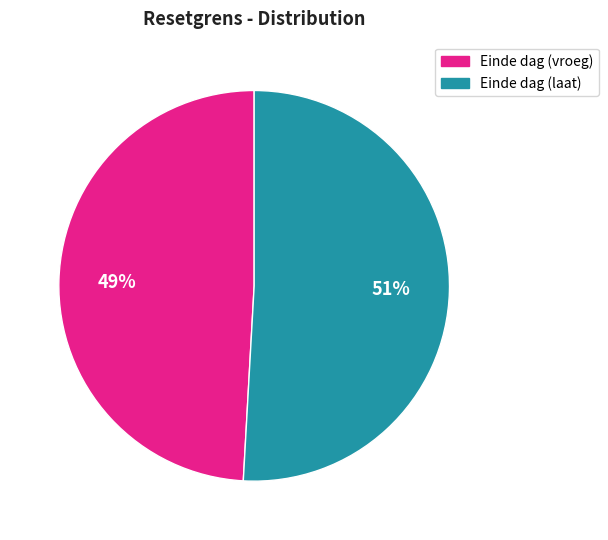

To the nearest percent, what is the average slice percentage?

50%